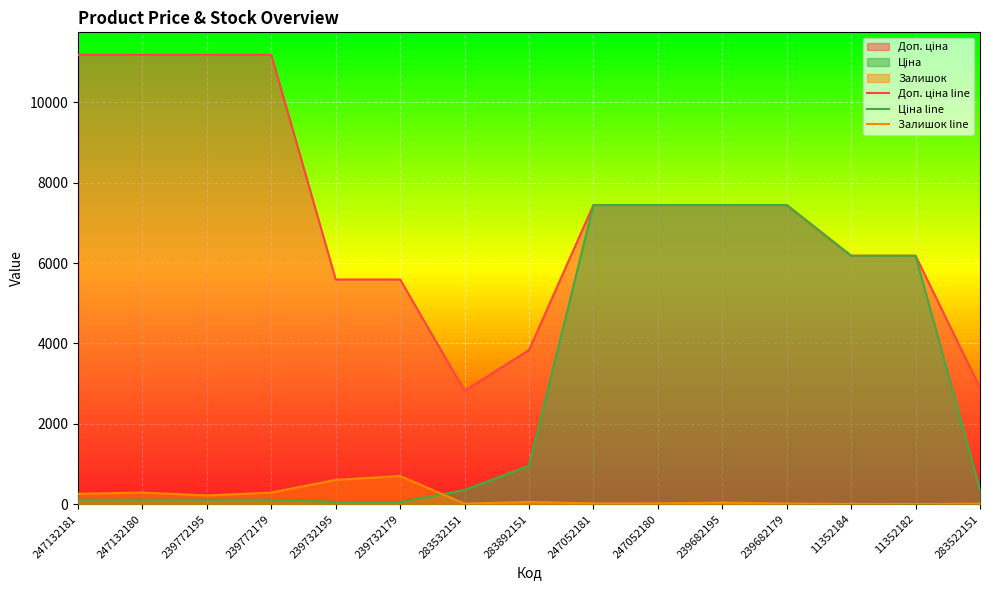

Does the chart display data point markers on the line(s)?

No